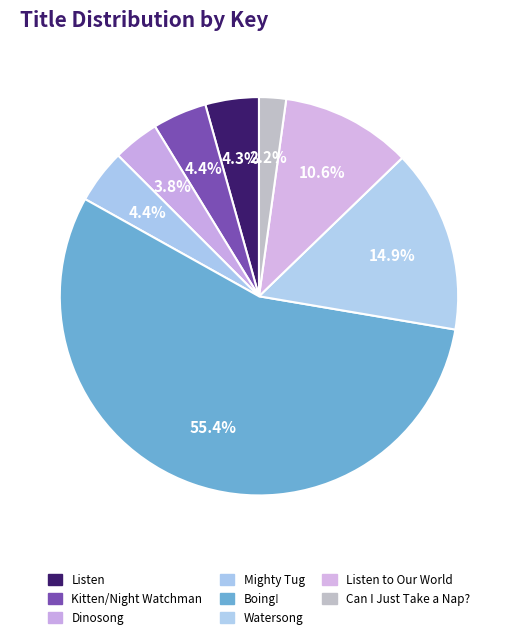

Count the number of slices in the pie.

8